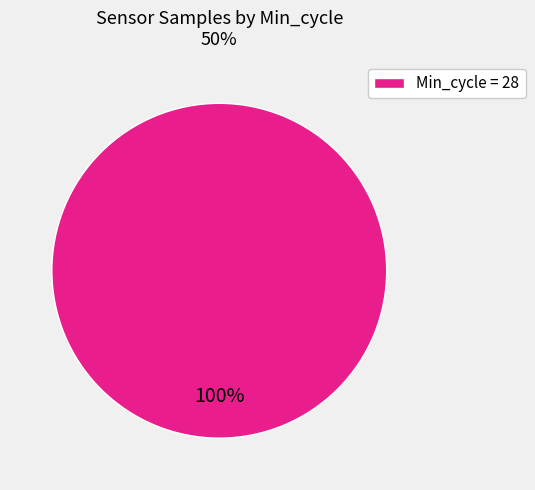

What percentage is the Min_cycle = 28 slice, to the nearest percent?

100%